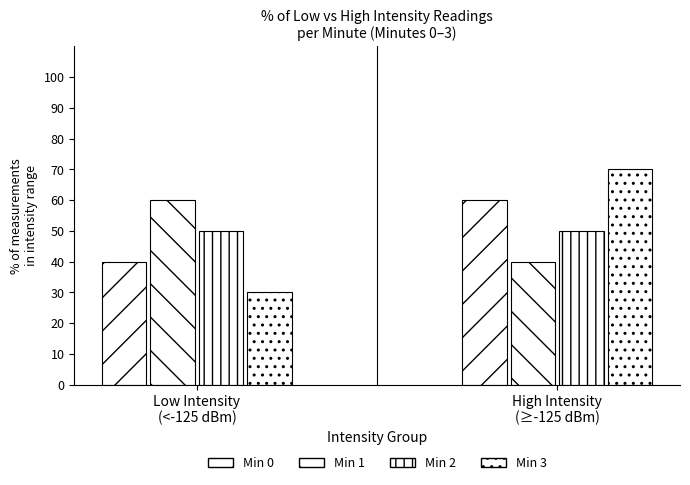

What is the average value of the Min 2 series?

50